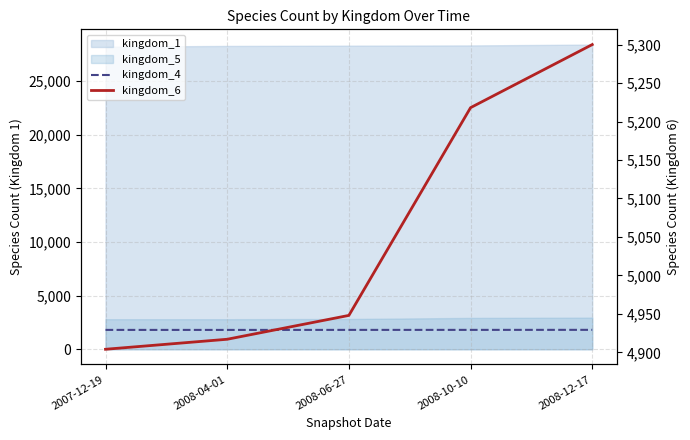

What is the label of the 3rd point from the right?

2008-06-27